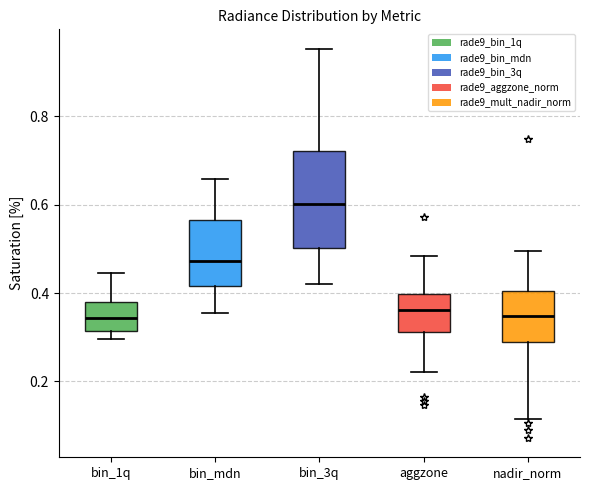

Reading left to right, read every box against the y-axis: the position of its median line, the range the box covers, and the ends of its whiskers. The values are not printed on the chart, so give them approximately, as read against the axis.

bin_1q: median 0.34, box 0.32 to 0.38, whiskers 0.30 to 0.44
bin_mdn: median 0.48, box 0.42 to 0.56, whiskers 0.36 to 0.66
bin_3q: median 0.60, box 0.50 to 0.72, whiskers 0.42 to 0.96
aggzone: median 0.36, box 0.32 to 0.40, whiskers 0.22 to 0.48
nadir_norm: median 0.34, box 0.28 to 0.40, whiskers 0.12 to 0.50